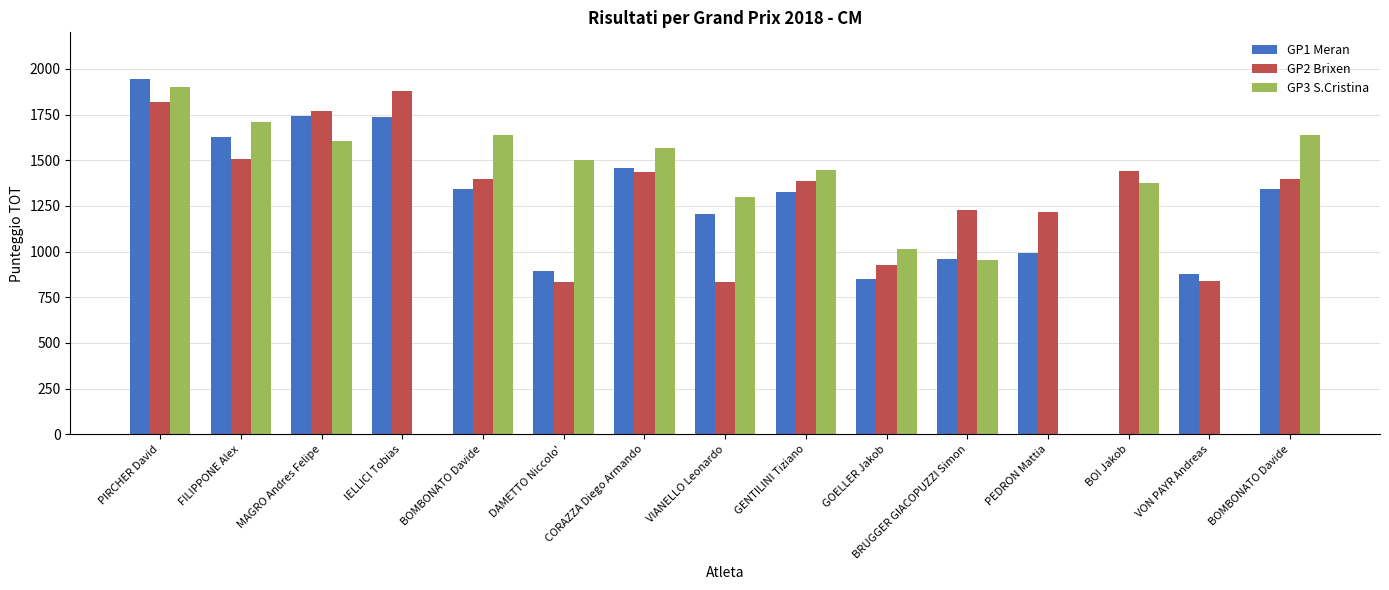

What is the difference between the maximum and minimum values in the GP2 Brixen series?

1046